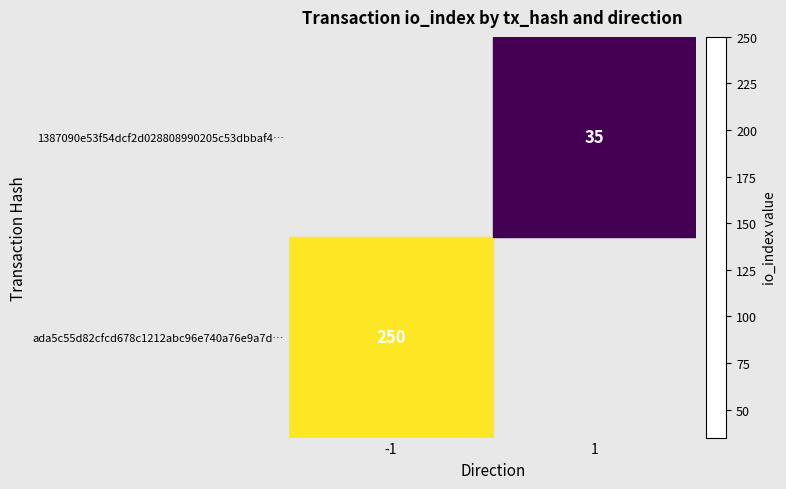

Count the number of data series in this chart.

2